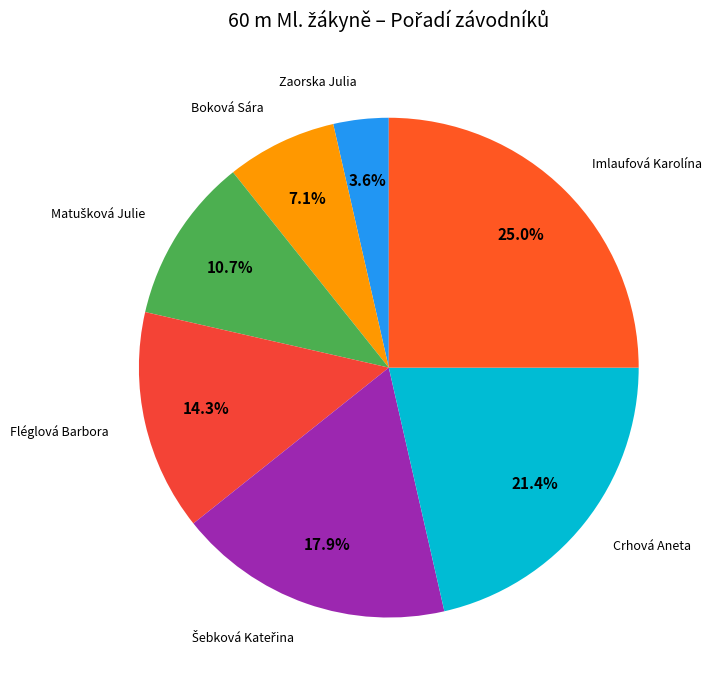

Which slice is the smallest?

Zaorska Julia